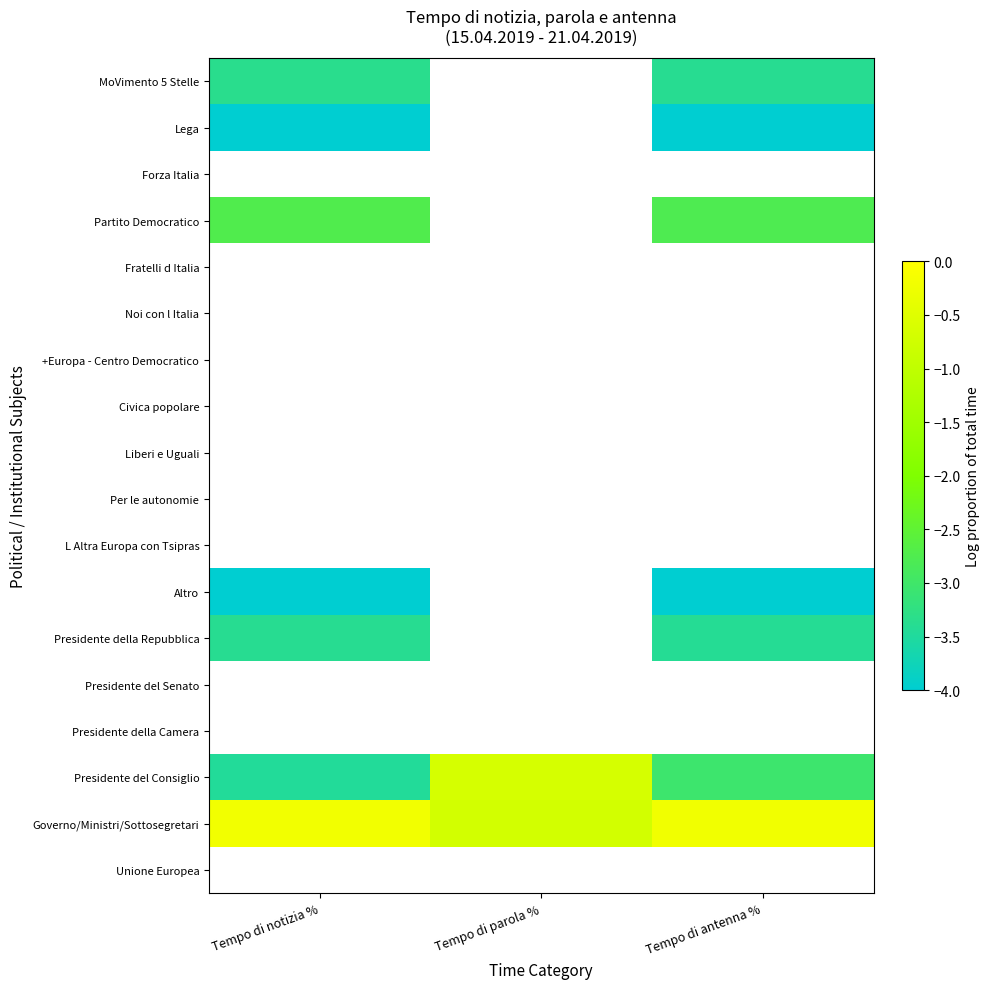

Count the number of data series in this chart.

18